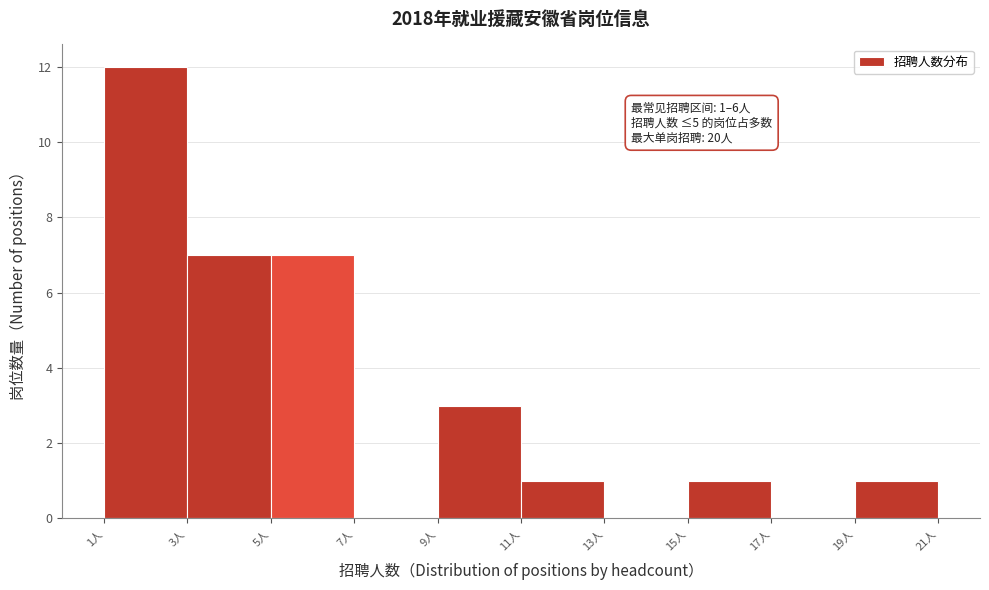

Which range on the x-axis has the tallest bar?

1 to 3